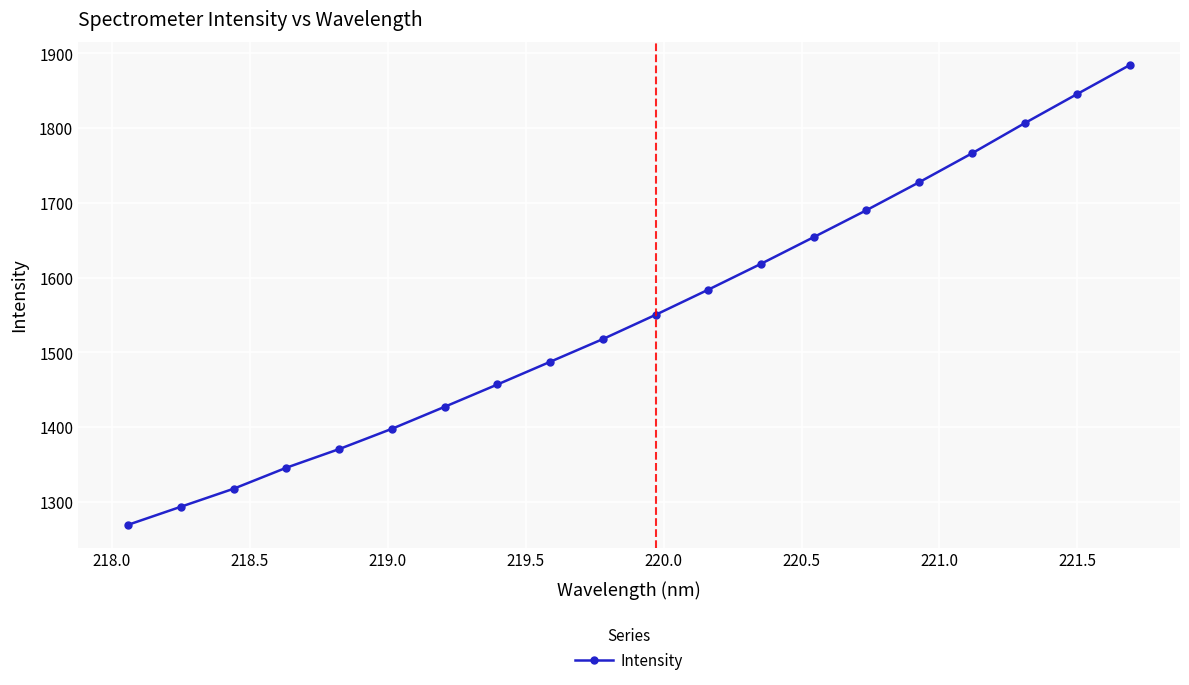

How many data points are less than 1550?

10